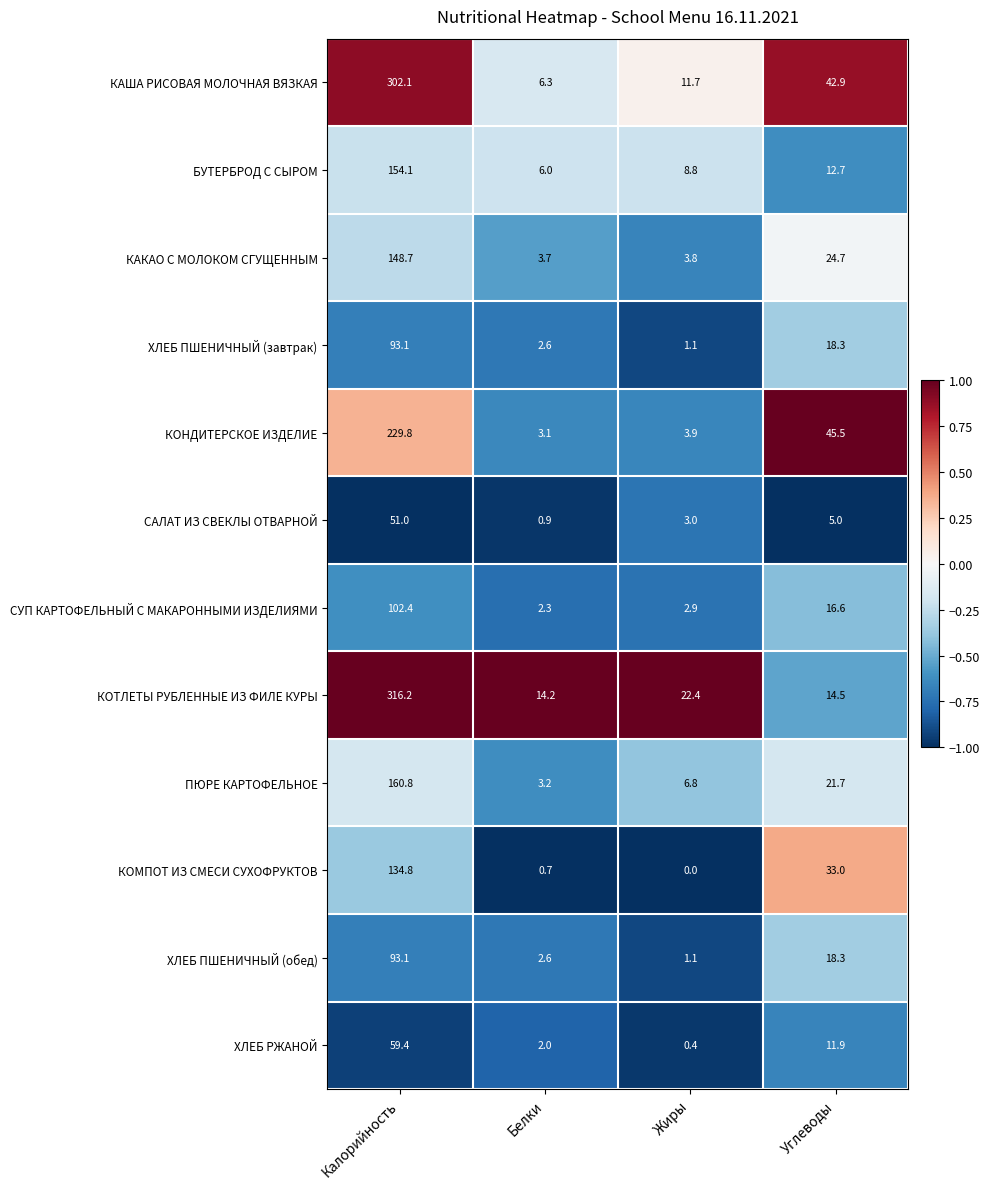

Which series has the widest spread of values?

КОТЛЕТЫ РУБЛЕННЫЕ ИЗ ФИЛЕ КУРЫ